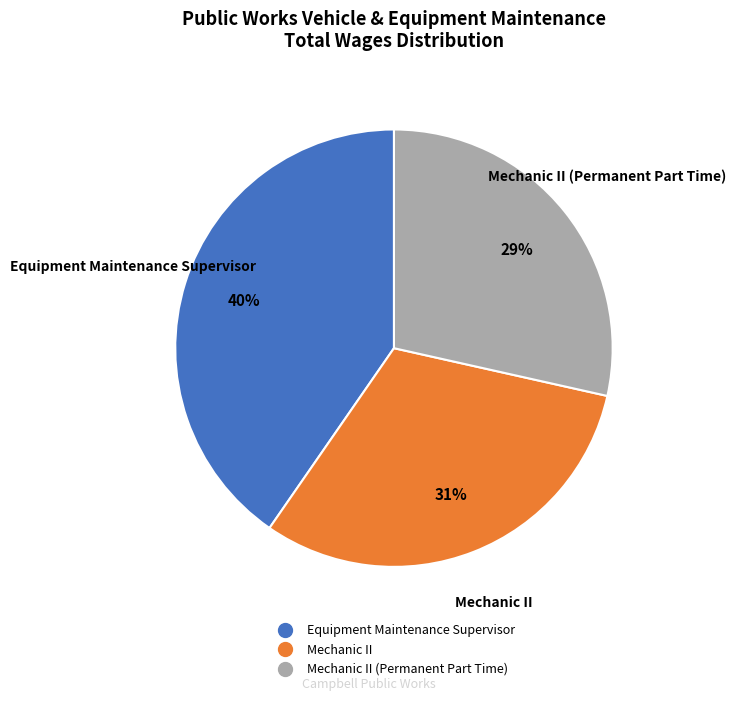

To the nearest percent, what is the average slice percentage?

33%